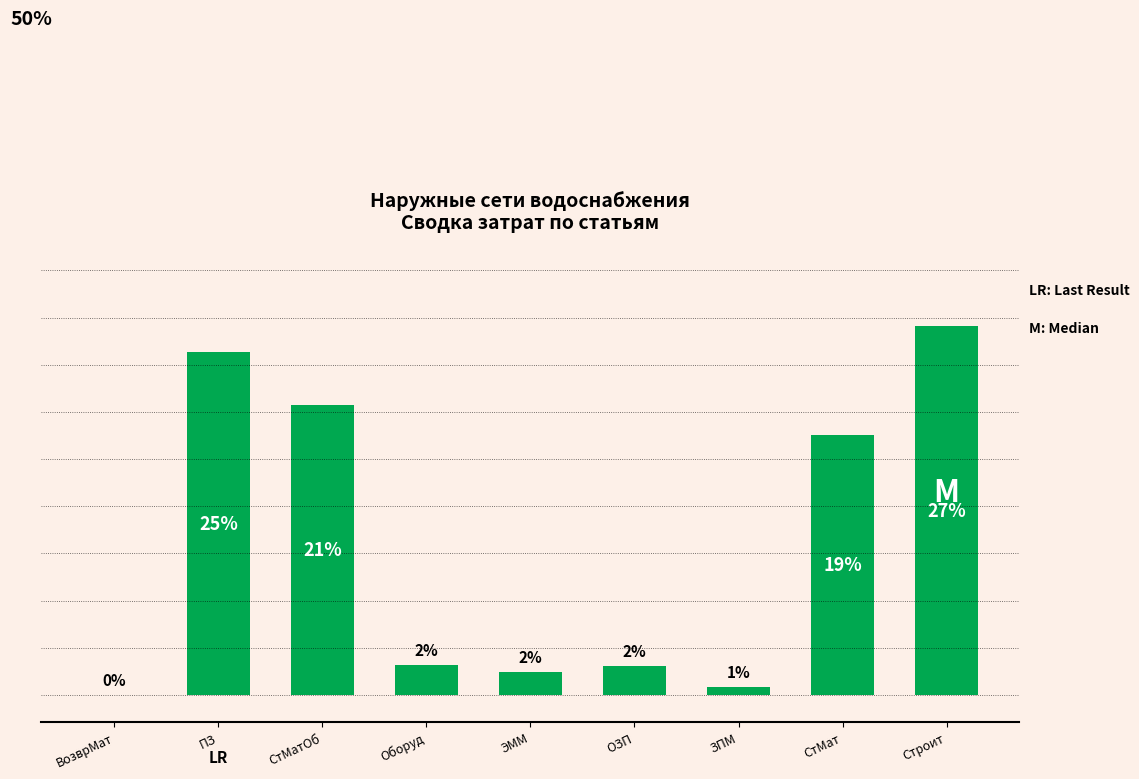

Which has a higher value, СтМатОб or ЭММ?

СтМатОб